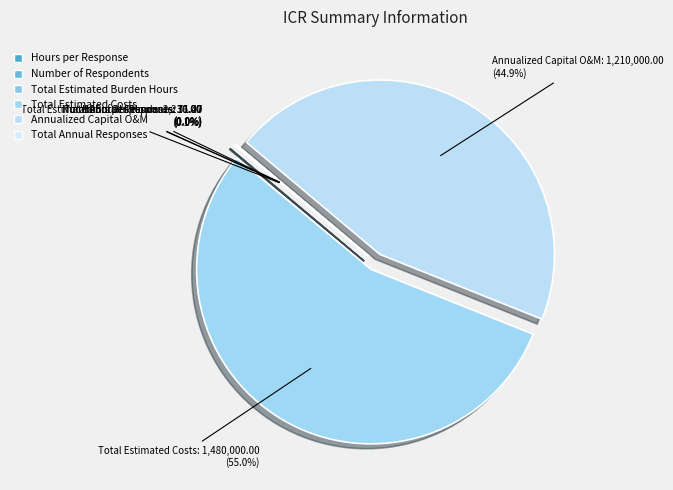

True or false: Total Annual Responses accounts for 7% of the total.

False